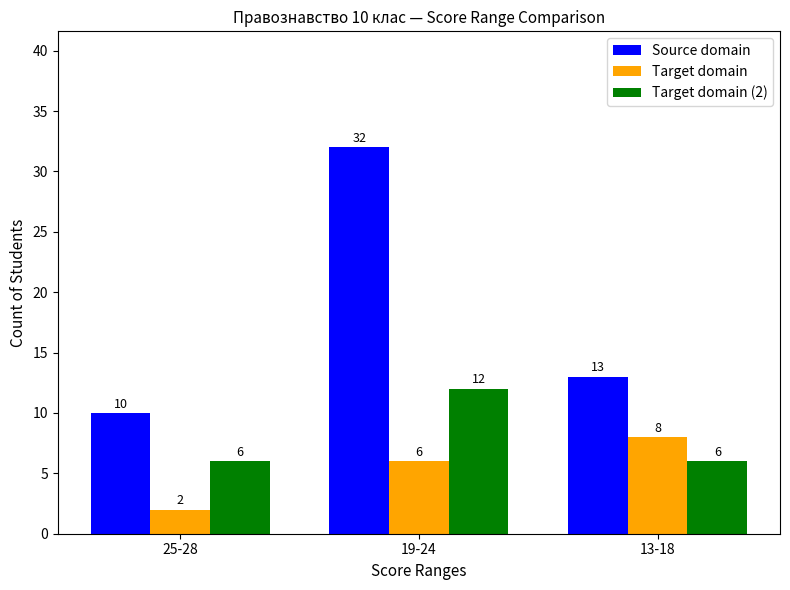

Rank the series by their average value, from highest to lowest.

Source domain, Target domain (2), Target domain